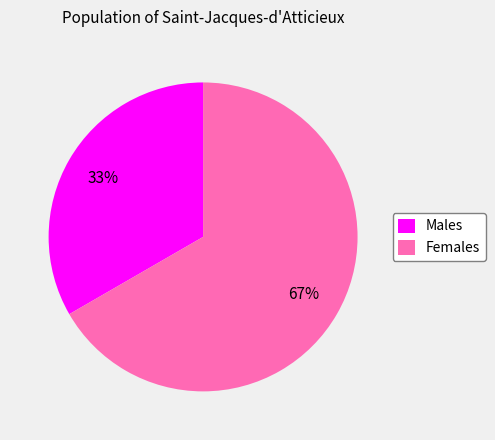

What percentage is the Males slice, to the nearest percent?

33%